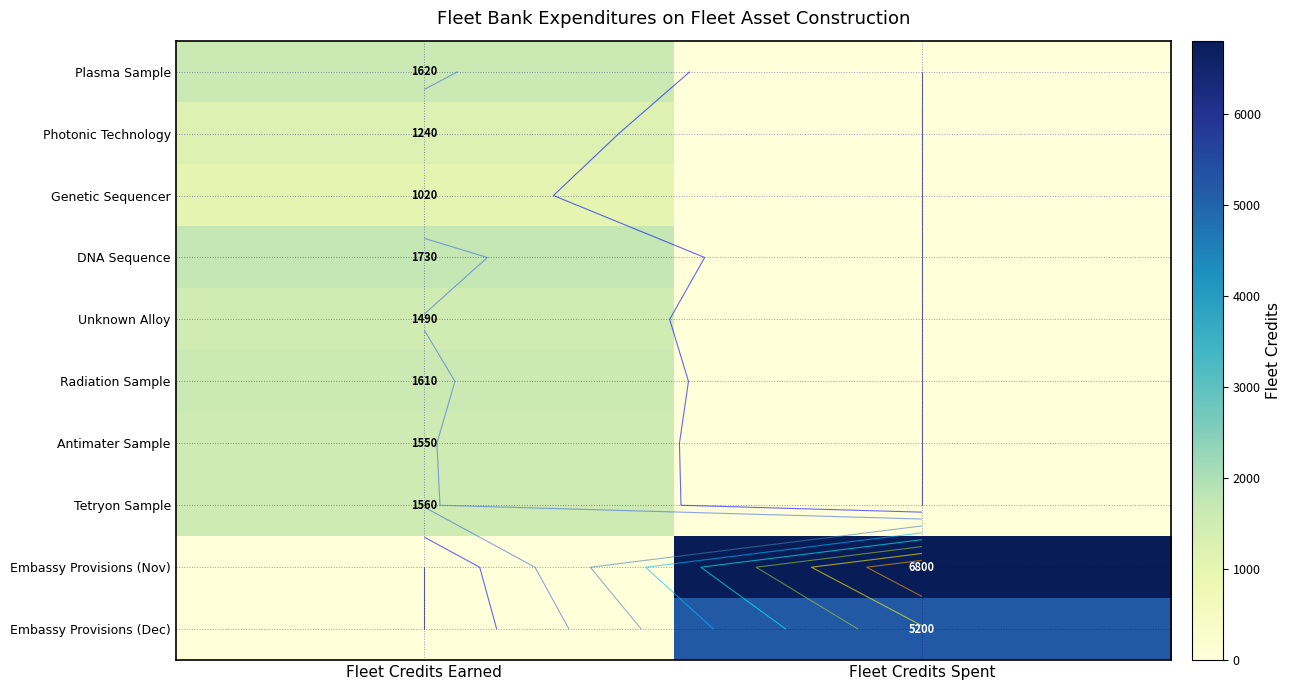

Rank the categories by Antimater Sample value from lowest to highest.

Fleet Credits Spent, Fleet Credits Earned